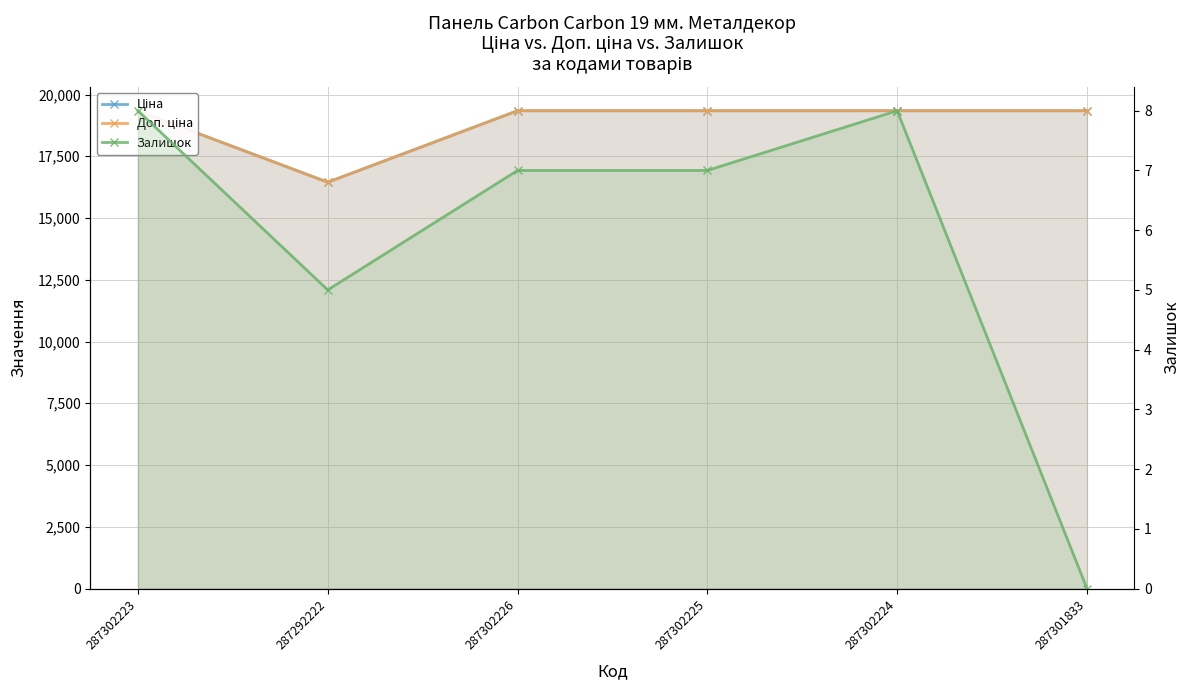

The Ціна series shows 19343.1 at 287302224. True or false?

True